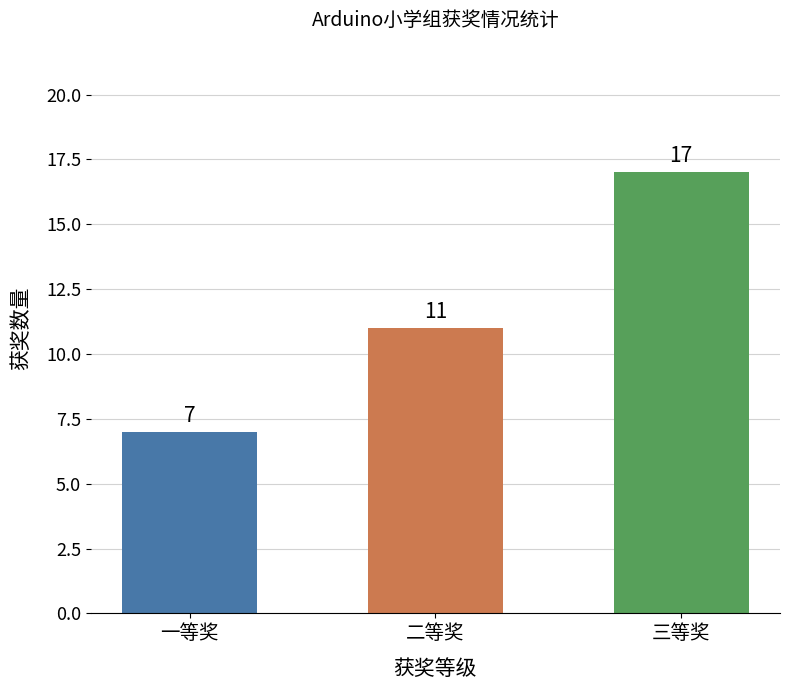

What is the value of the 2nd bar from the left?

11